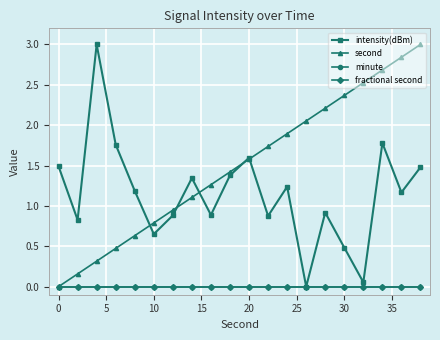

Does the chart have visible grid lines?

Yes